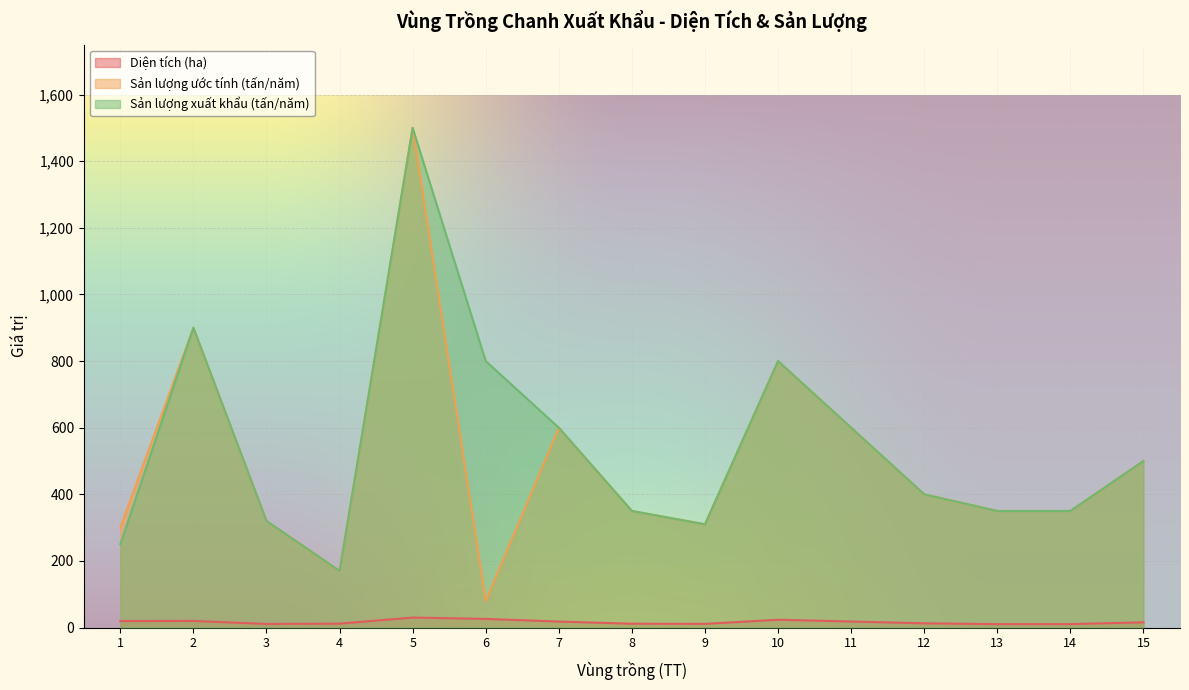

True or false: Sản lượng ước tính (tấn/năm) and Sản lượng xuất khẩu (tấn/năm) cross at least once.

False